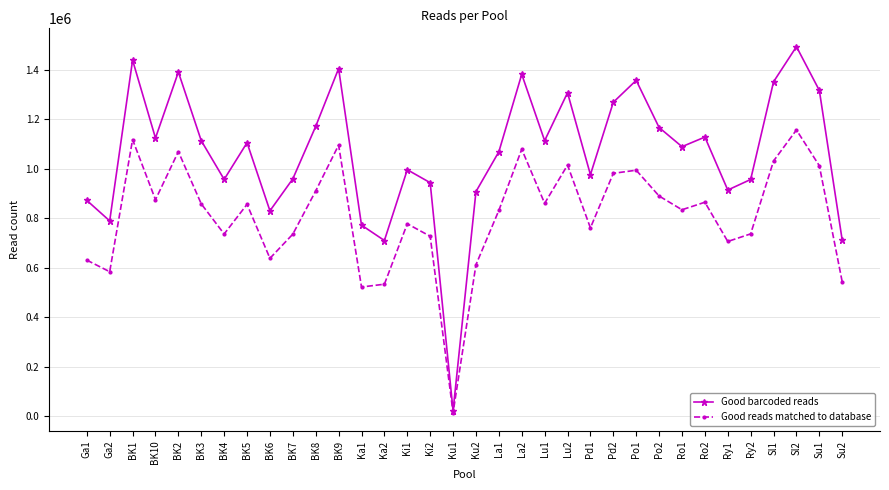

Is the value of Good reads matched to database at Ka2 greater than the value of Good barcoded reads at Ga1?

No